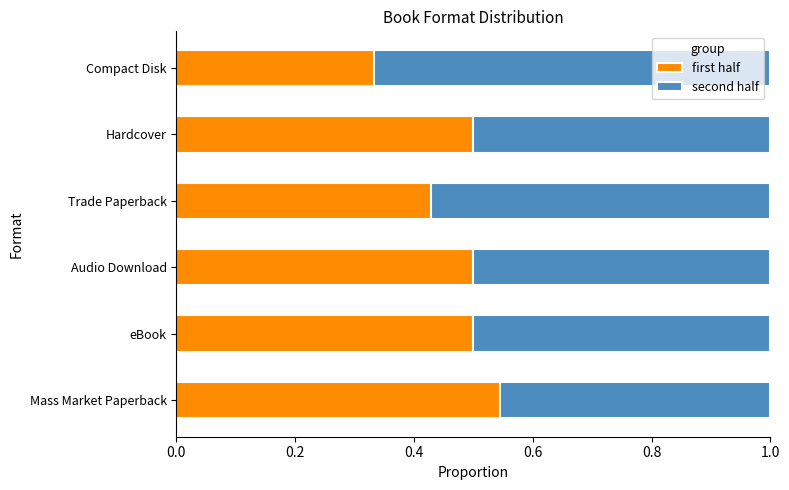

How many first half values are between 0 and 1?

6